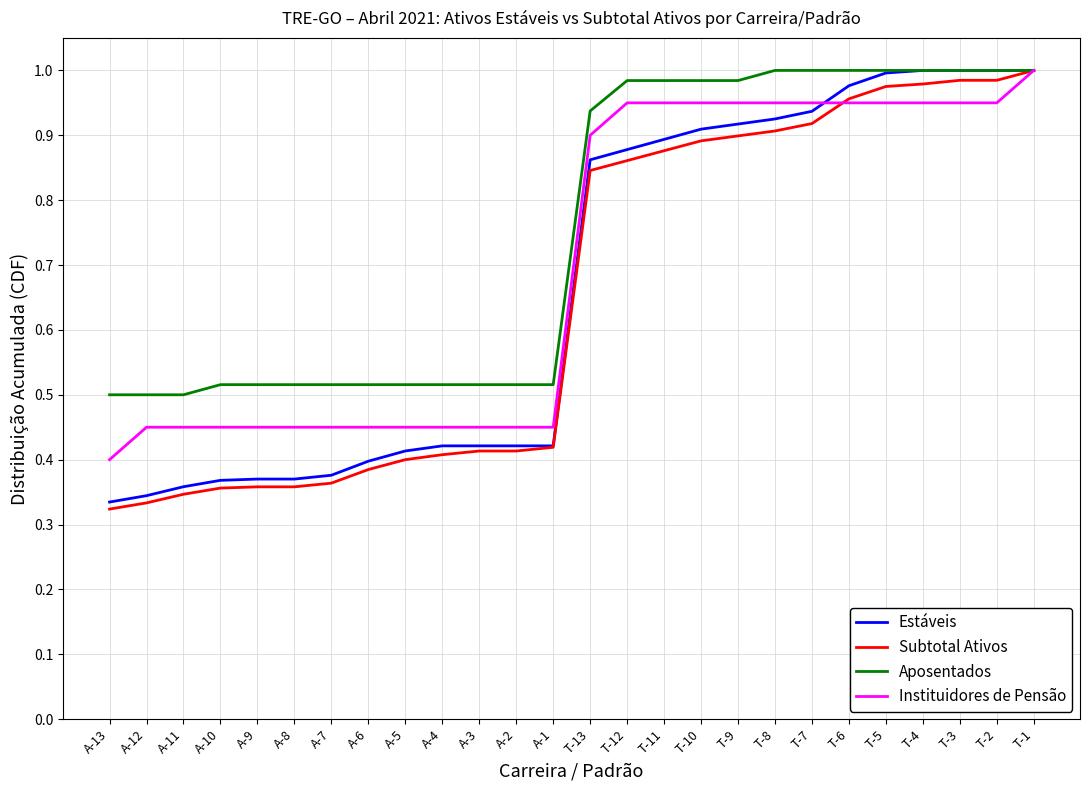

What position from the left is T-9?

18